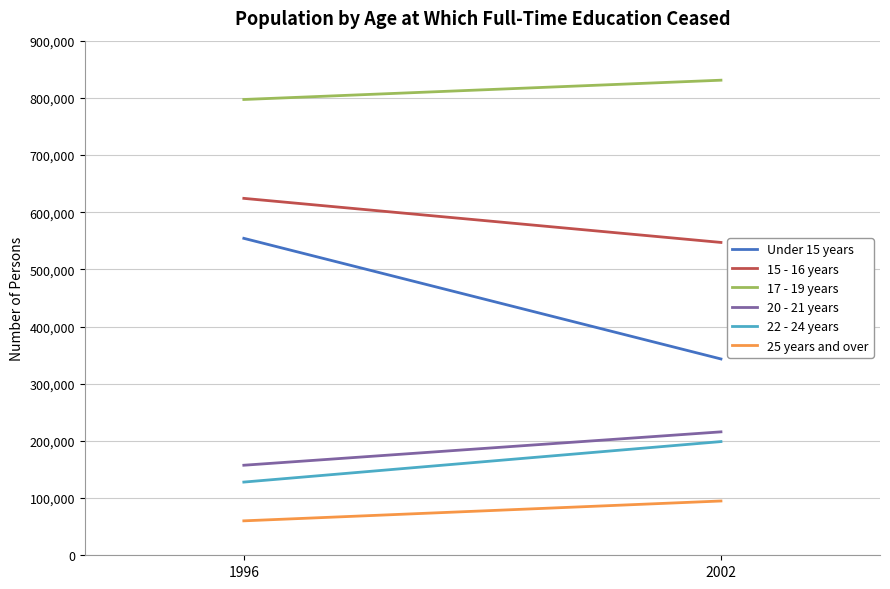

True or false: 25 years and over has a value of 63921 at 2002.

False